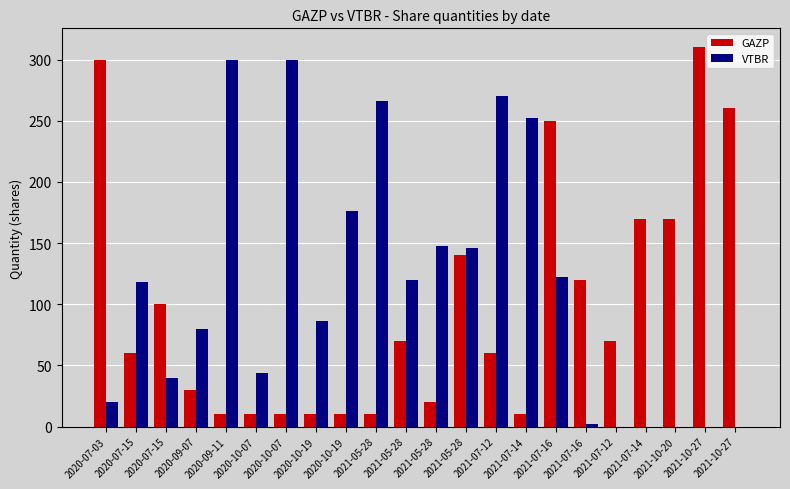

How many data points does each series have?

22